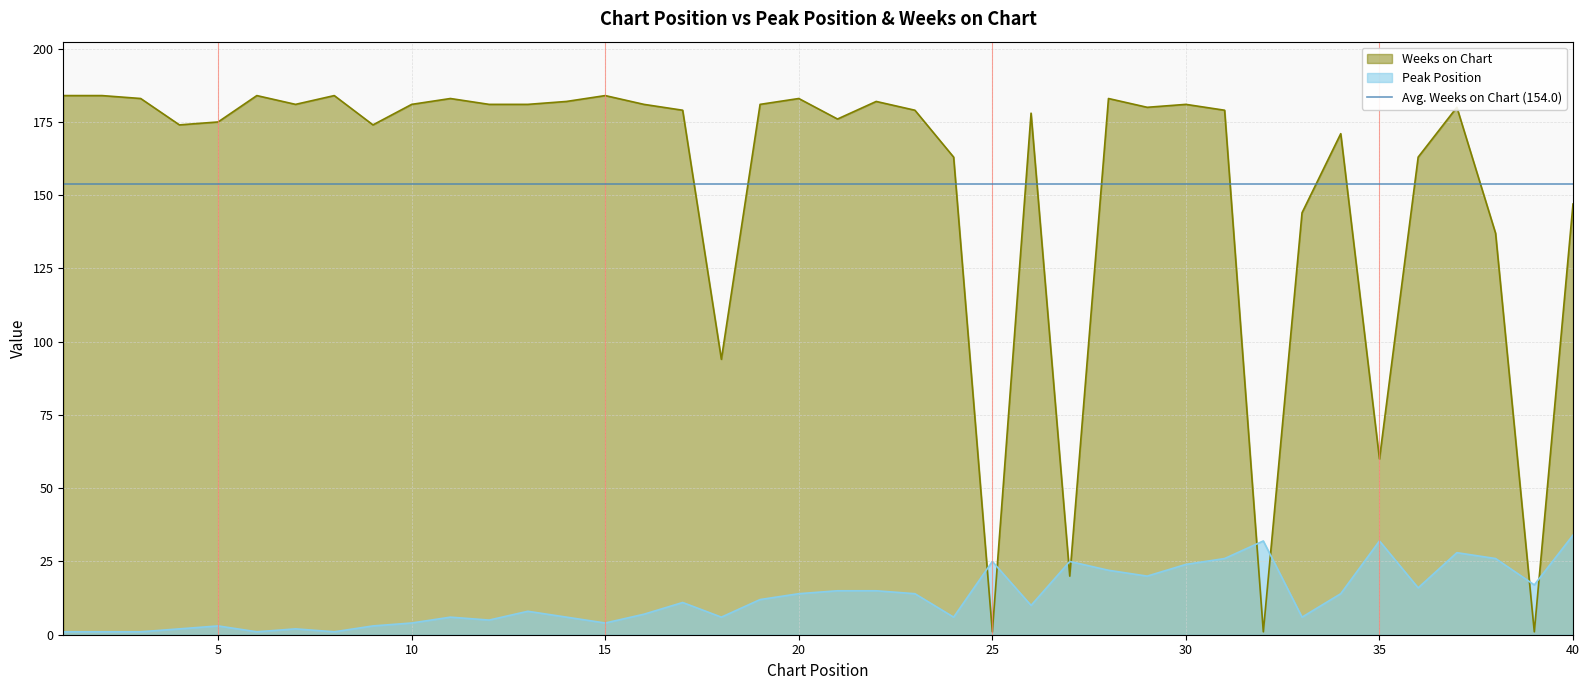

Rank the categories by Weeks on Chart value from lowest to highest.

25, 32, 39, 27, 35, 18, 38, 33, 40, 24, 36, 34, 4, 9, 5, 21, 26, 17, 23, 31, 29, 37, 7, 10, 12, 13, 16, 19, 30, 14, 22, 3, 11, 20, 28, 1, 2, 6, 8, 15